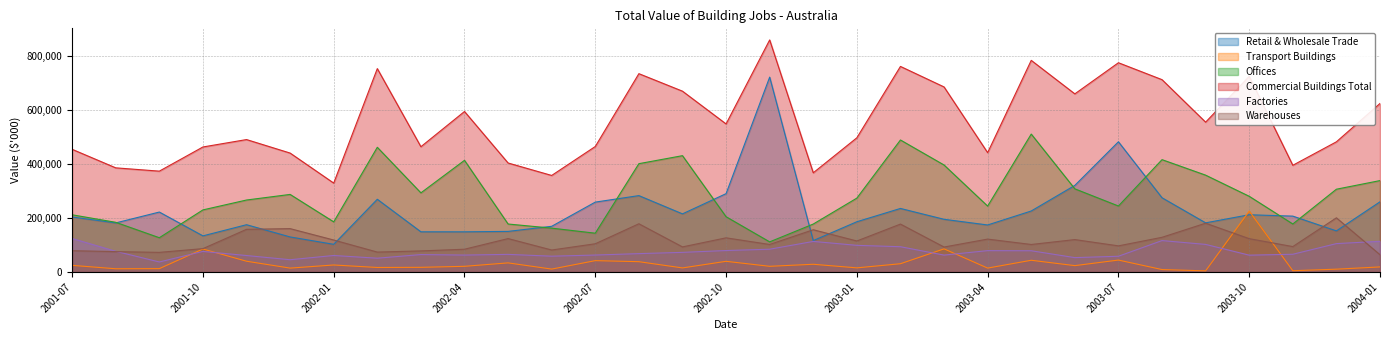

True or false: Commercial Buildings Total and Warehouses cross at least once.

False